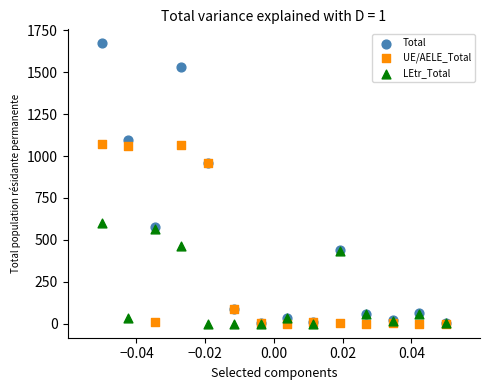

Which series has the largest Y range (max minus min)?

Total